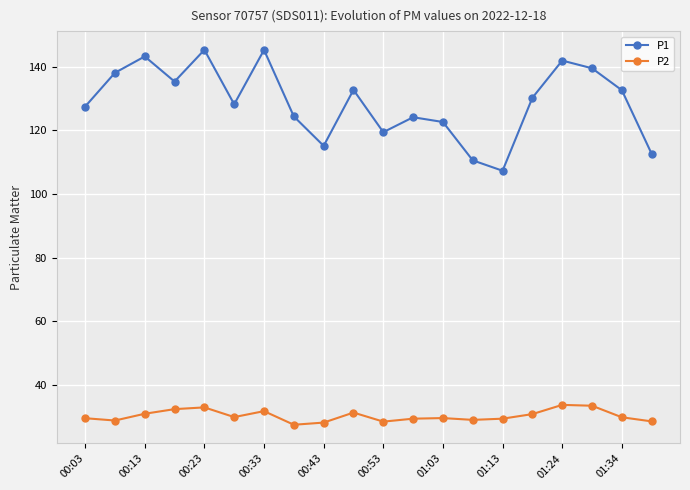

True or false: P2 has more than 1 points higher than both neighbors.

True